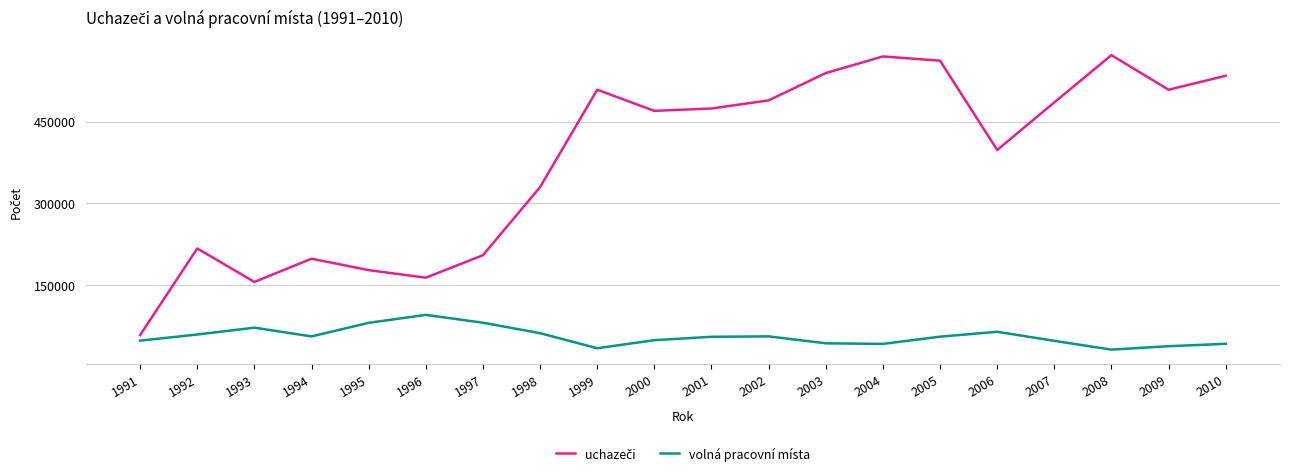

What is the difference between the highest and lowest values at 1996?

68152